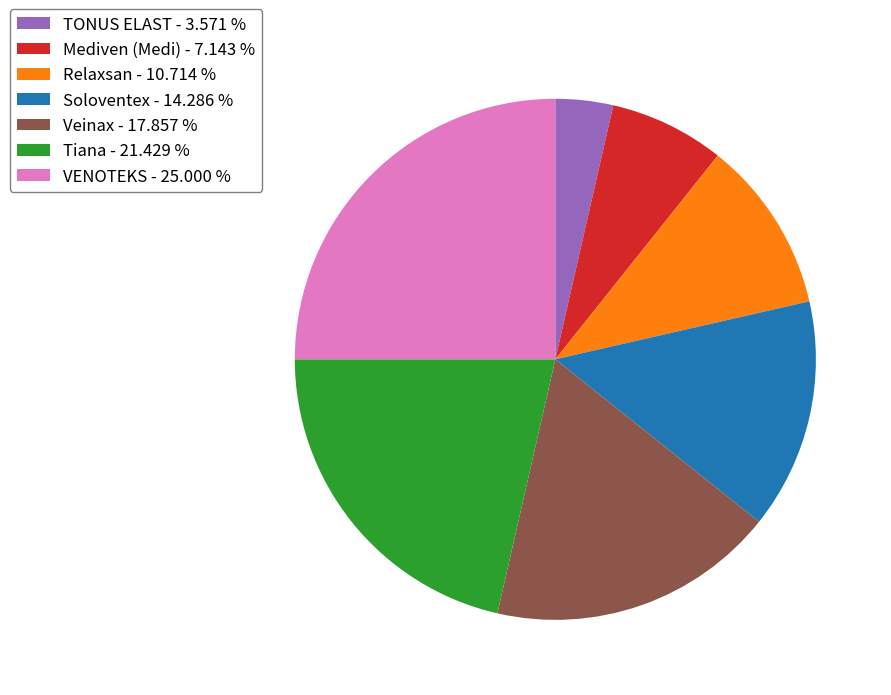

What is the ratio of the value at Tiana - 21.429 % to the value at VENOTEKS - 25.000 %?

0.9